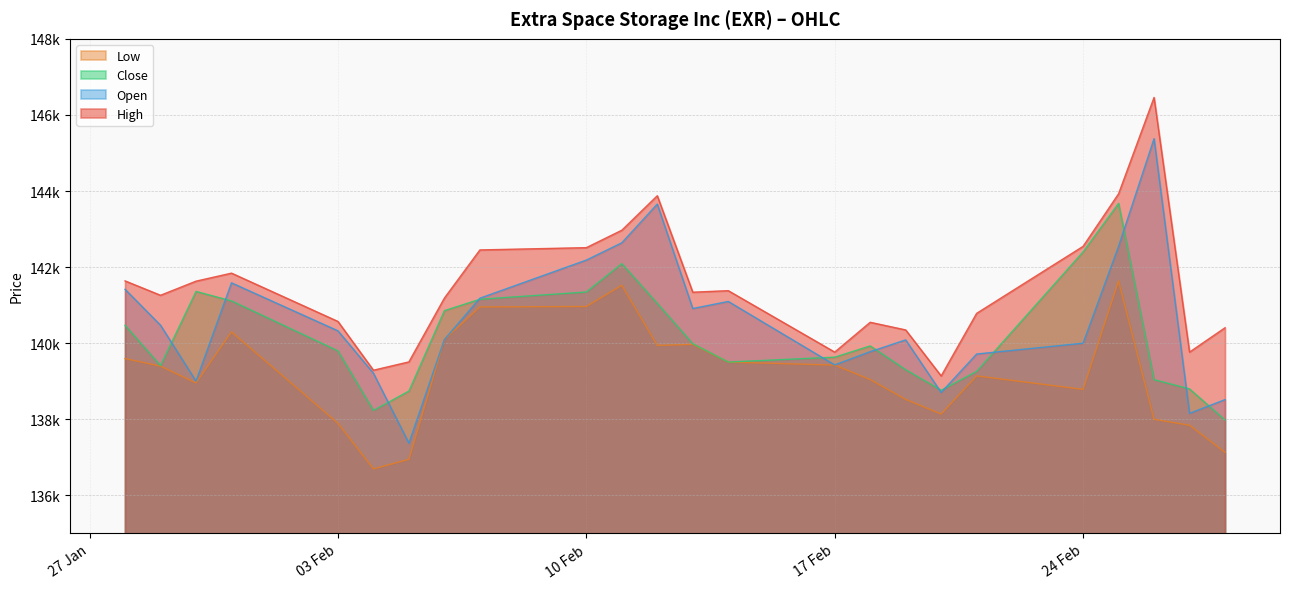

How many values in the Open series exceed 140325?

11